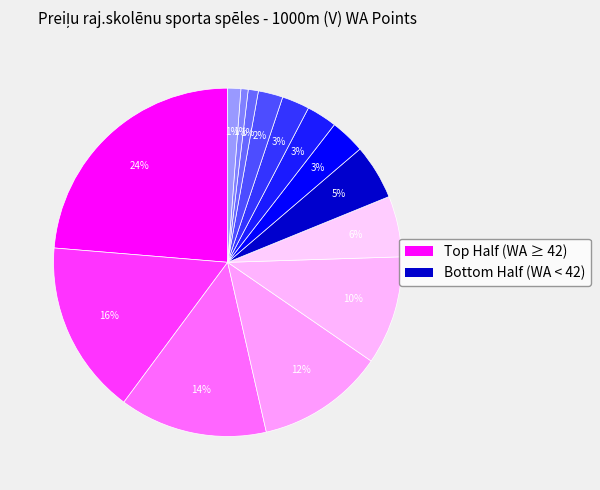

How many slices are in this pie chart?

14